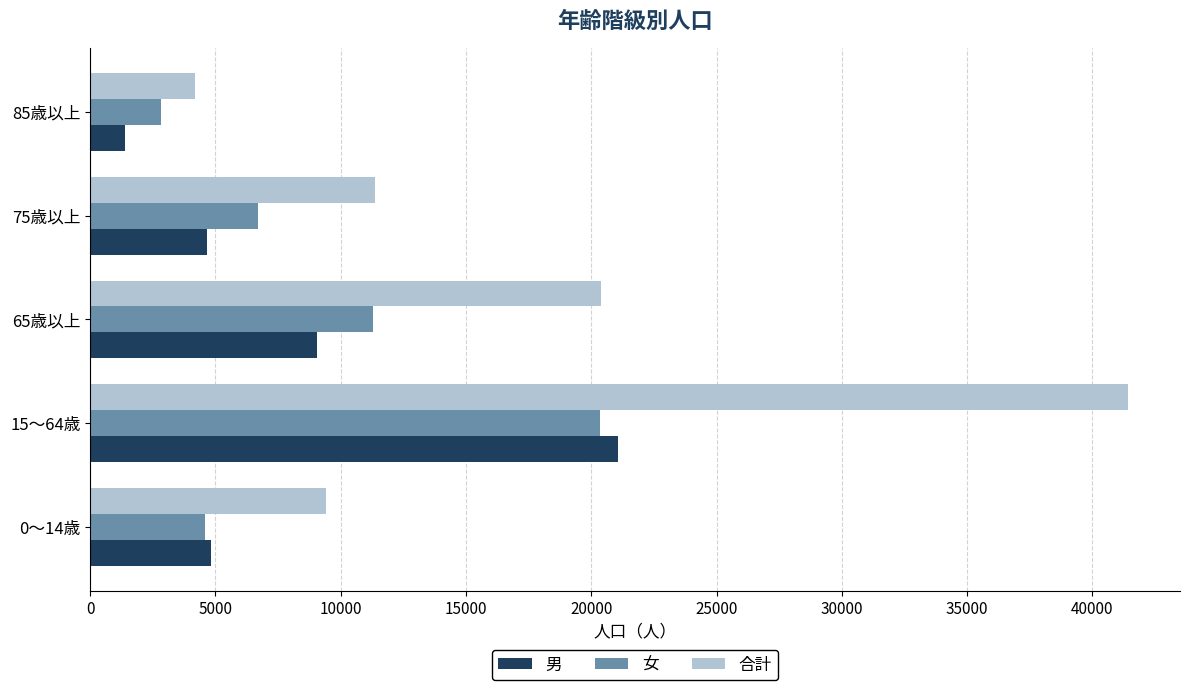

What is the approximate value of 合計 at 85歳以上, to the nearest 10?

4200